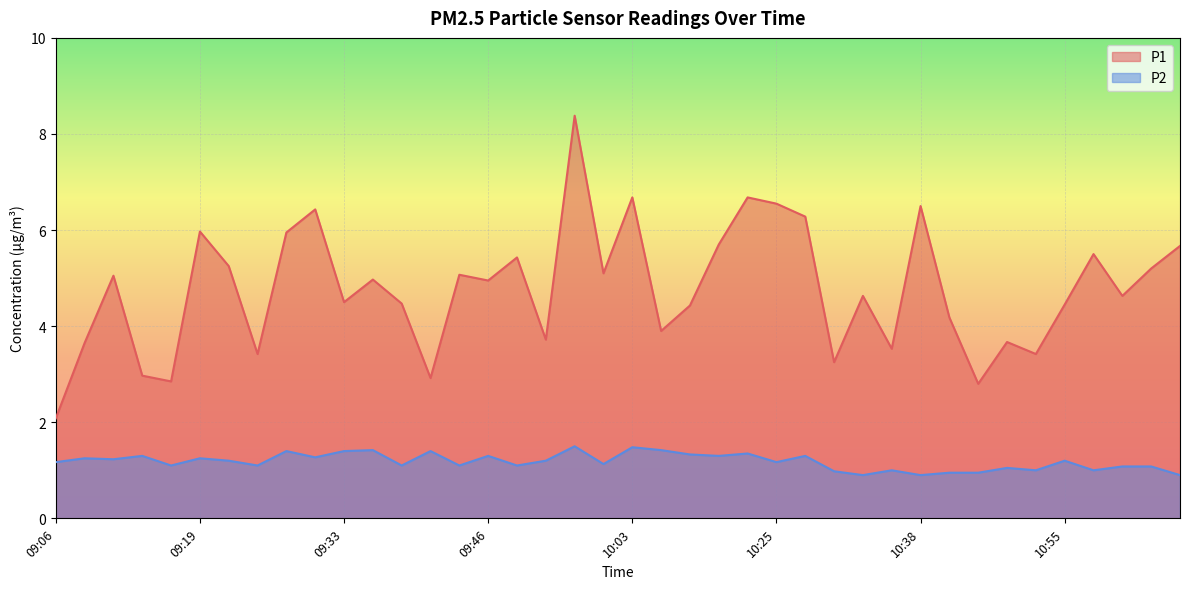

How many values in the P1 series exceed 4?

27